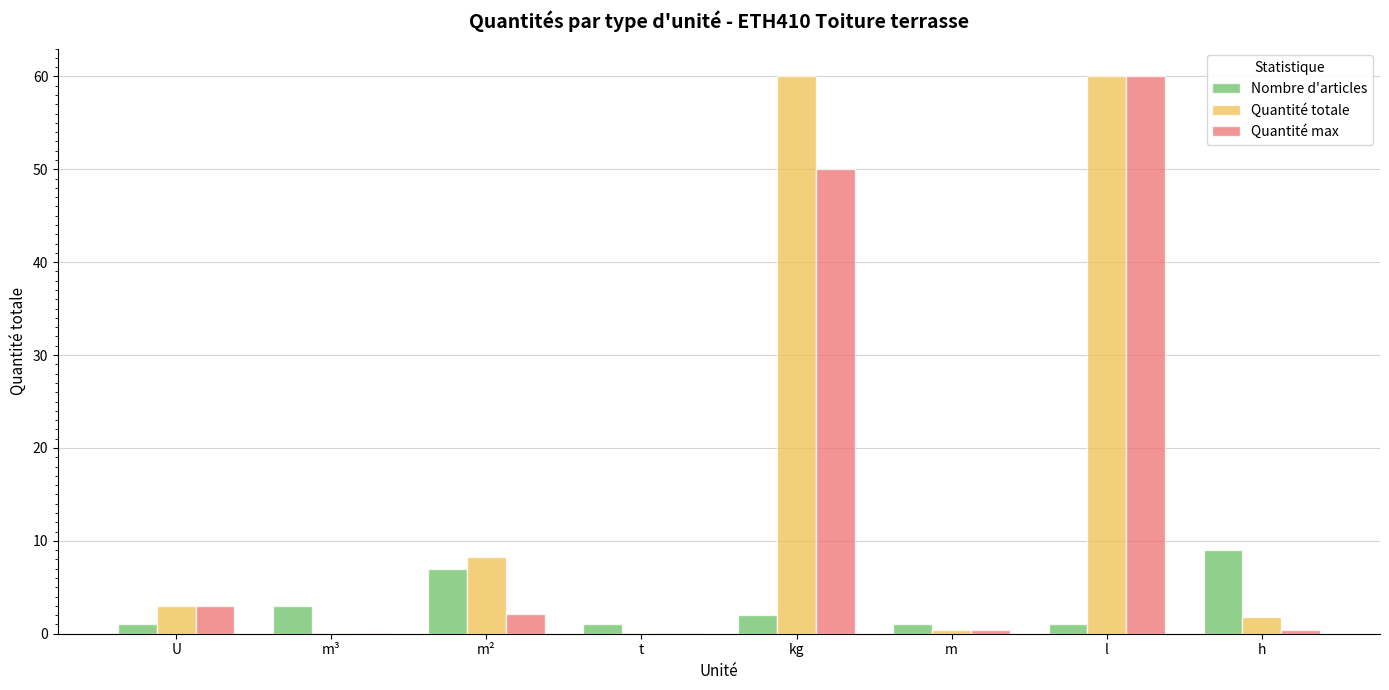

Which series has the largest total across all categories?

Quantité totale